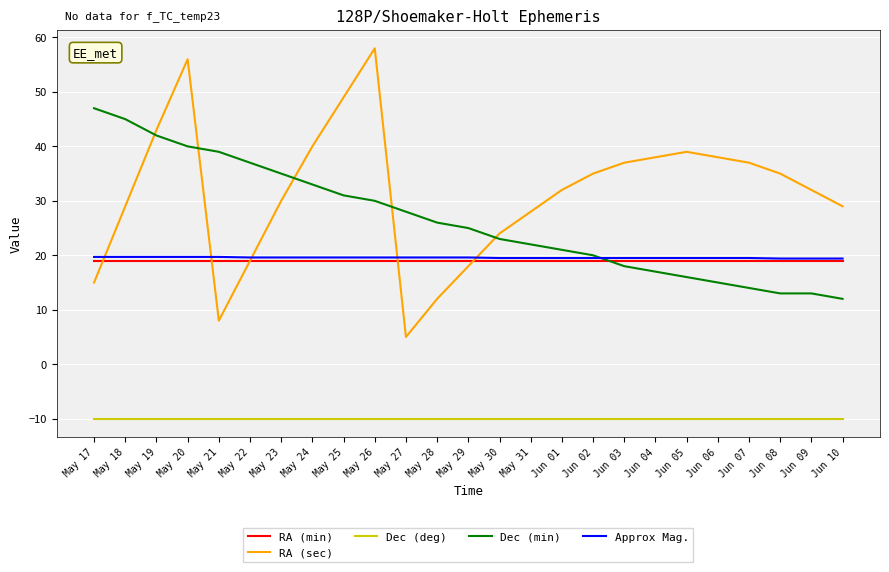

True or false: RA (sec) and Dec (deg) intersect in this chart.

False